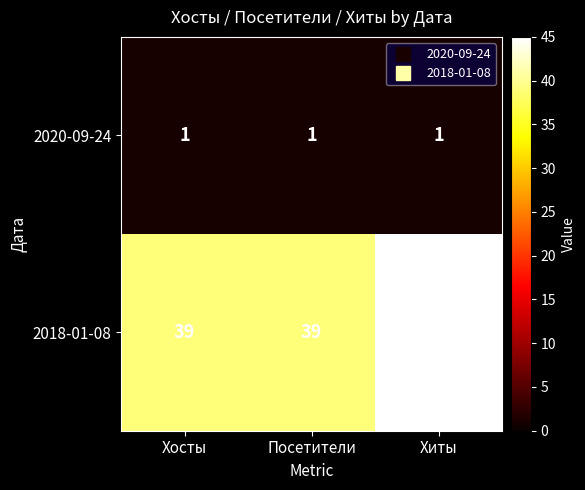

How many 2018-01-08 values are between 39 and 45?

3